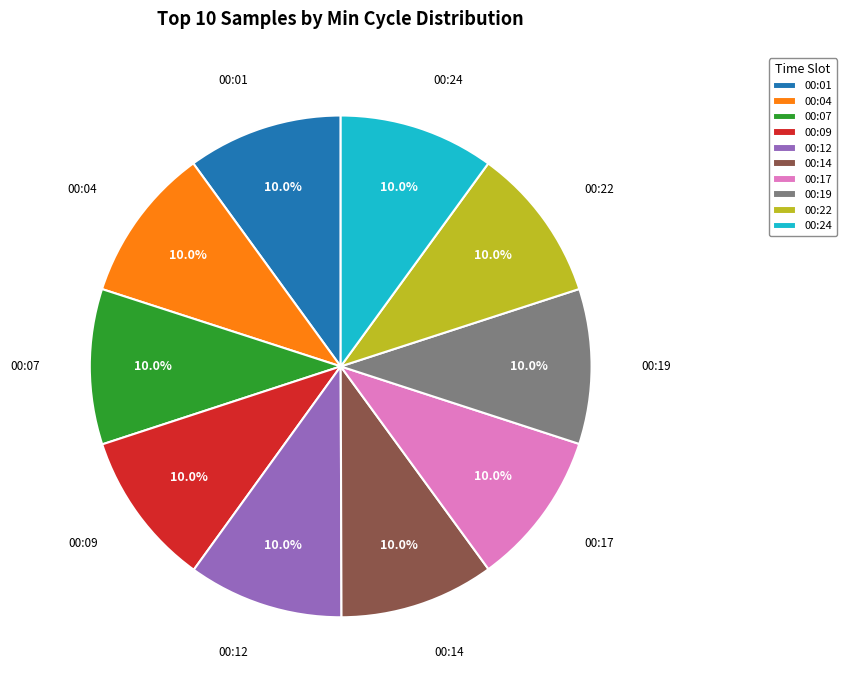

Approximately how many times larger is the value at 00:01 compared to 00:04?

1.0